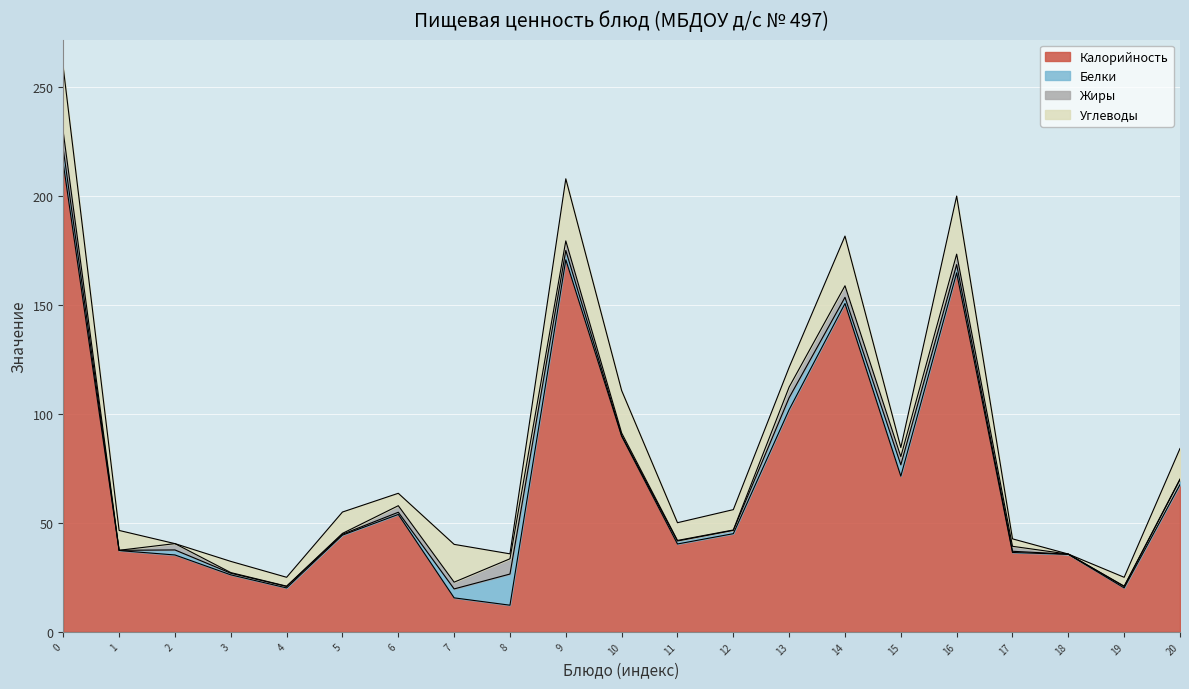

Is the value of Углеводы at Ужин greater than the value of Калорийность at Ужин?

No